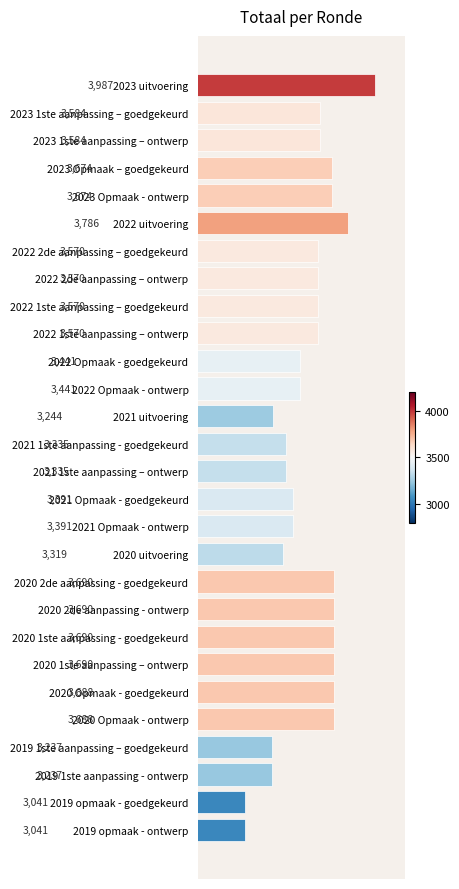

How many bars are there in total?

28